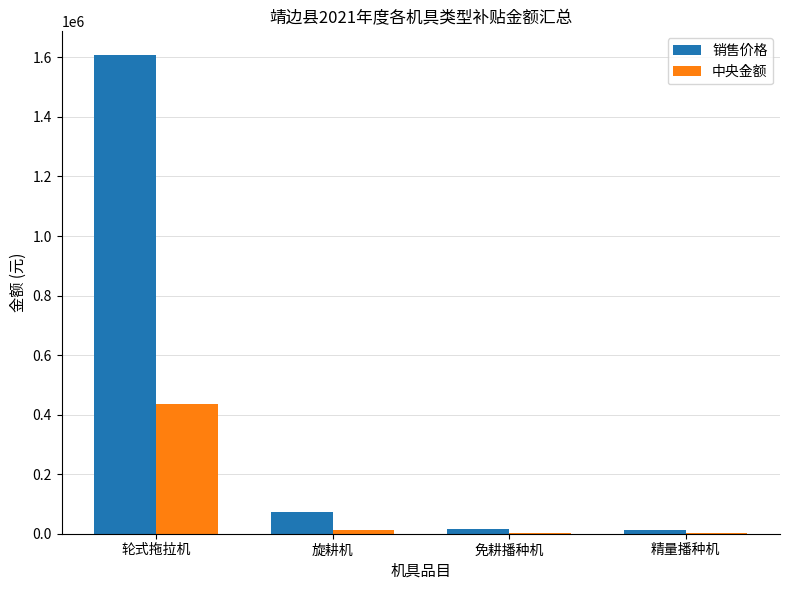

Is it true that 销售价格 equals 1607100 at 轮式拖拉机?

True